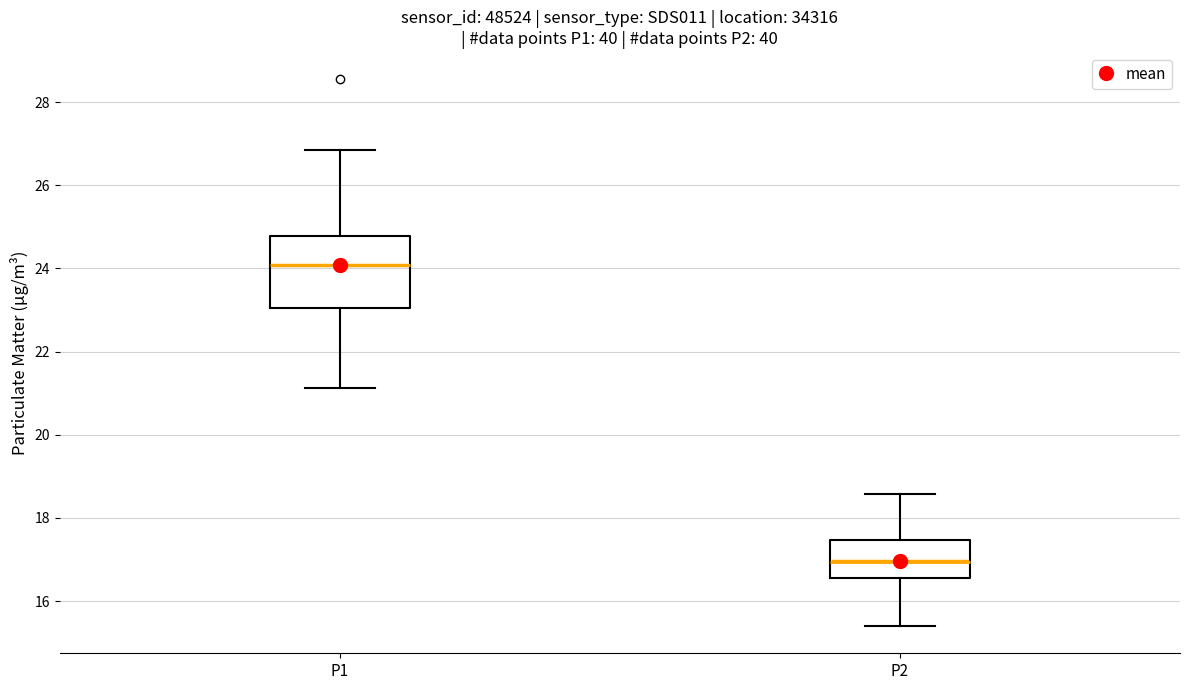

Which box is the tallest, from its lower edge to its upper edge?

P1